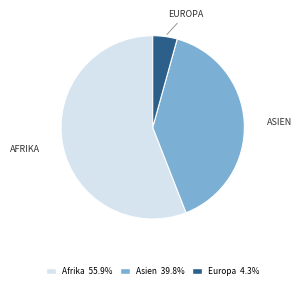

The Afrika slice represents 45% of the pie. True or false?

False